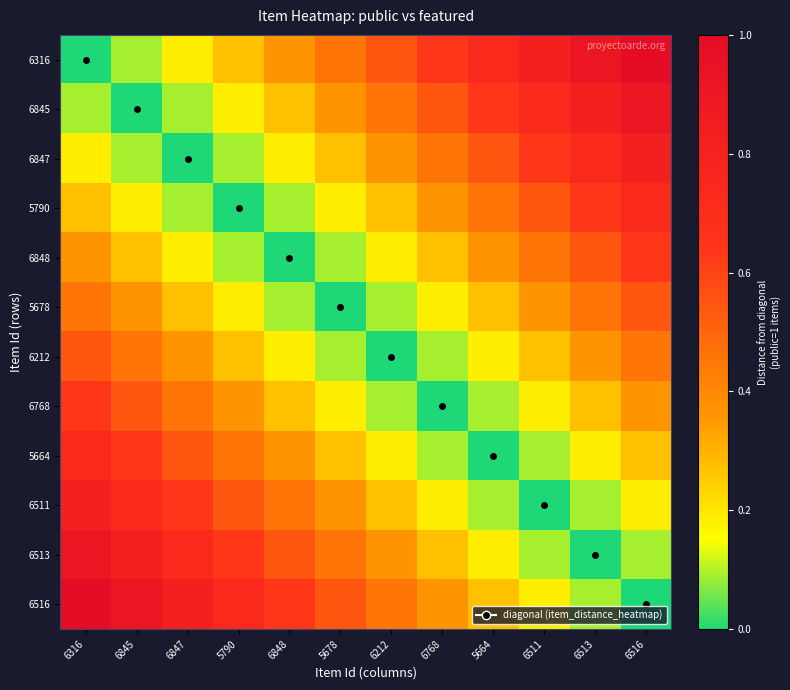

What is the spread (max minus min) of values at 6847?

0.8